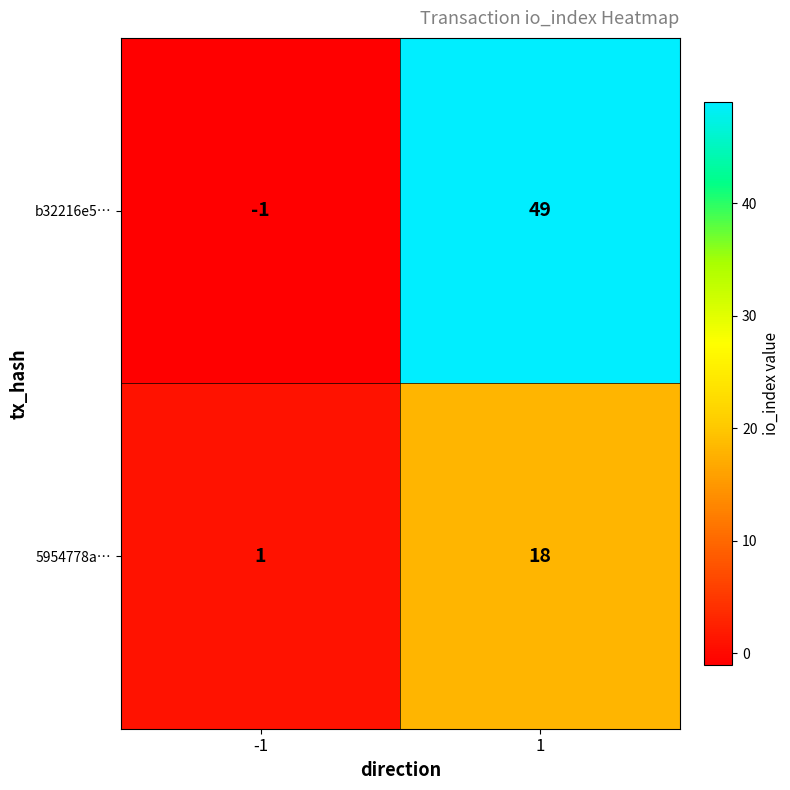

Rank the series by their maximum value, from lowest to highest.

5954778a…, b32216e5…